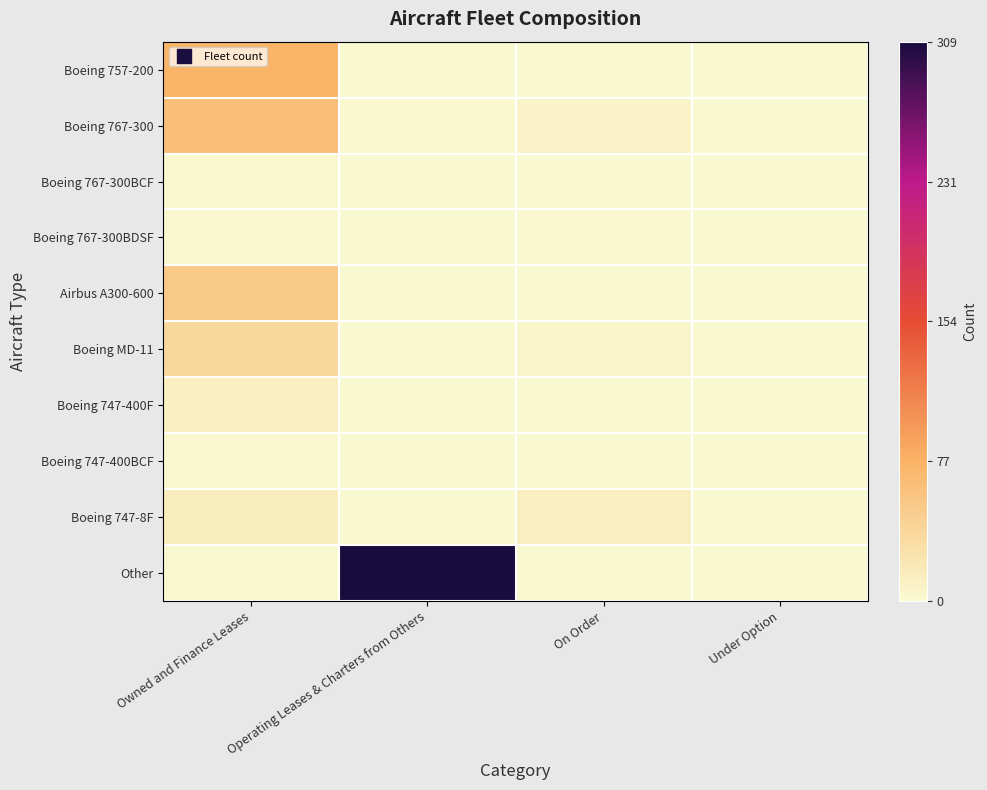

What is the difference between the highest and lowest values at Operating Leases & Charters from Others?

309